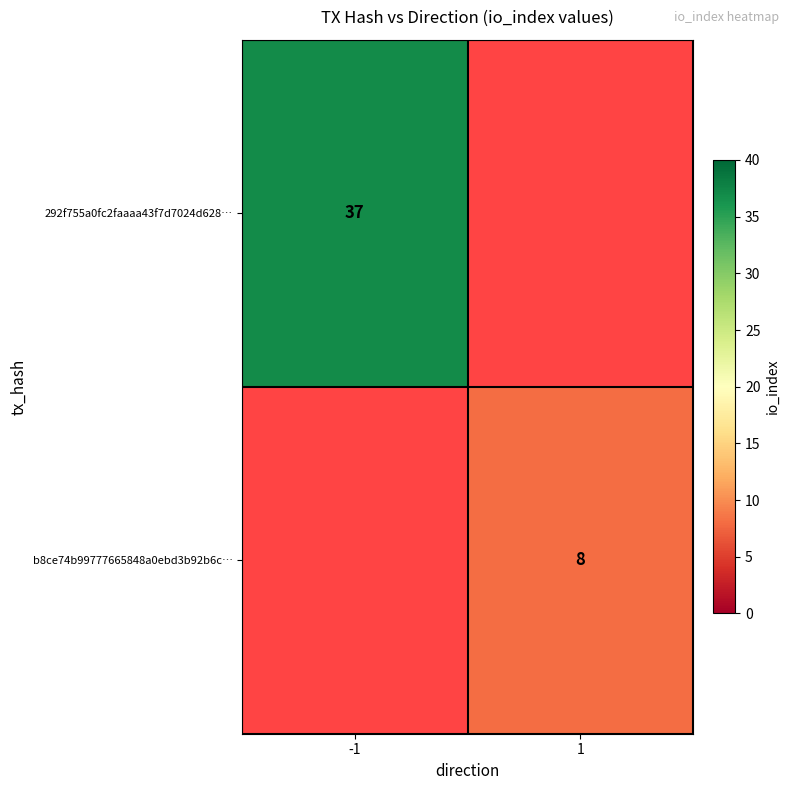

How many distinct data groups are displayed?

2